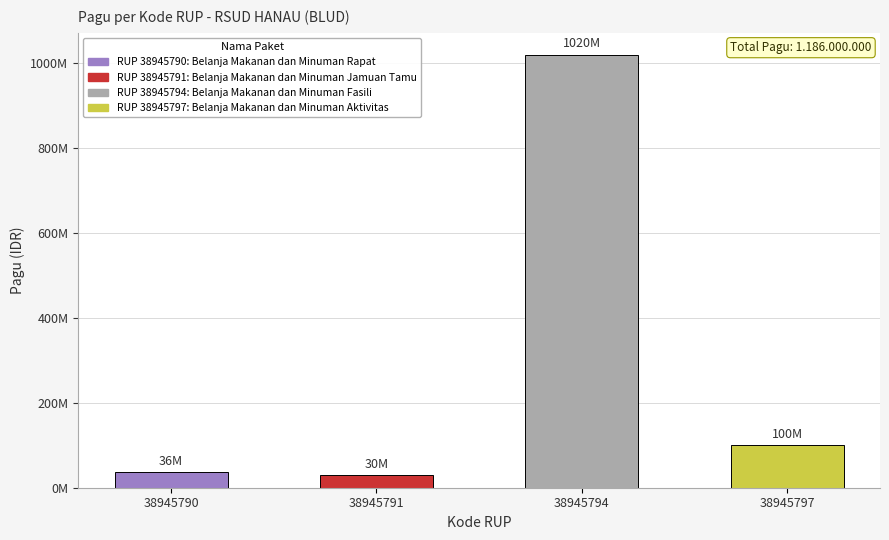

Are the bars horizontal?

No